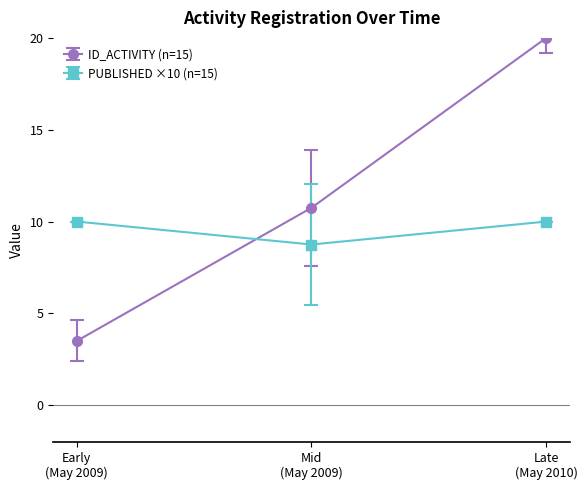

What is the maximum value shown in the chart?

20.0